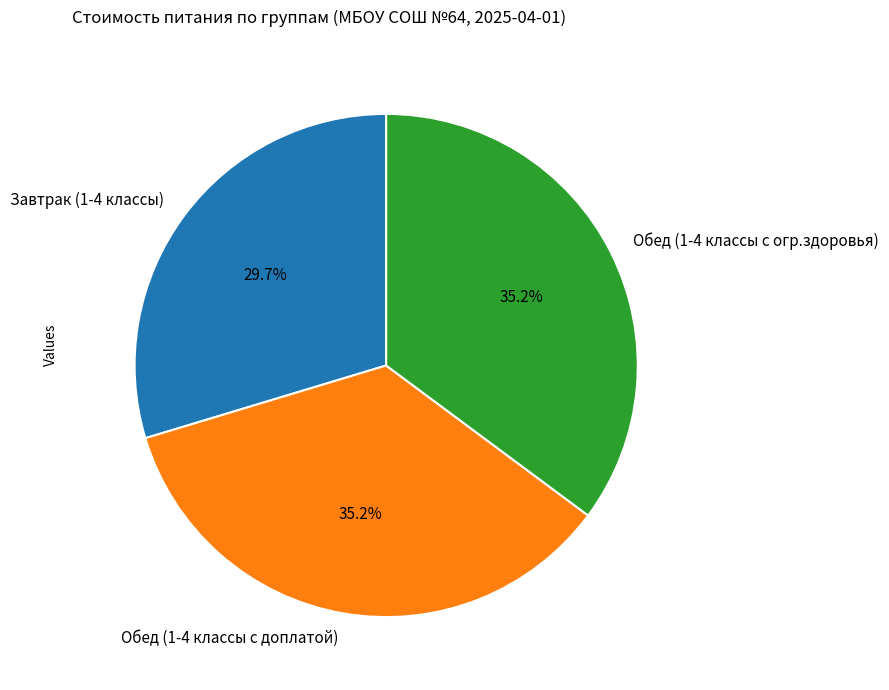

To the nearest percent, what percentage of the pie is Завтрак (1-4 классы)?

30%